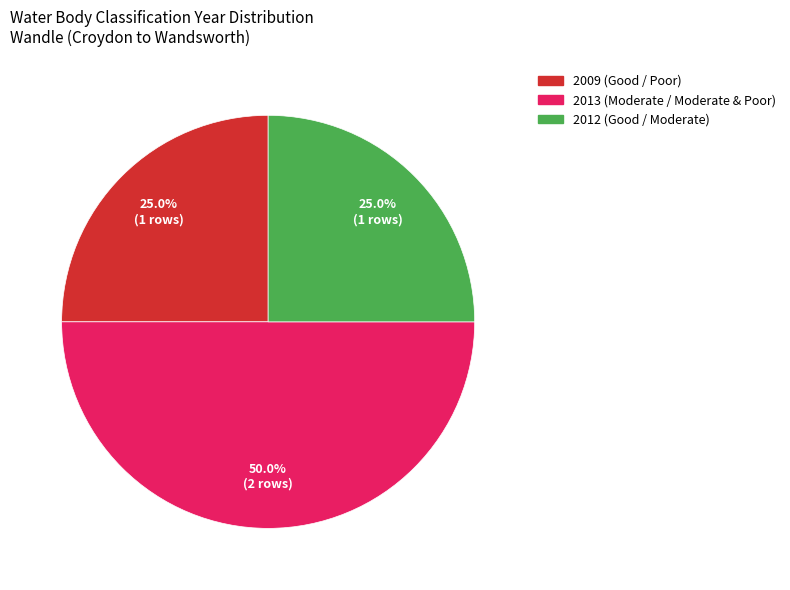

How much of the chart is everything except 2013 (Moderate / Moderate & Poor)?

50.0%